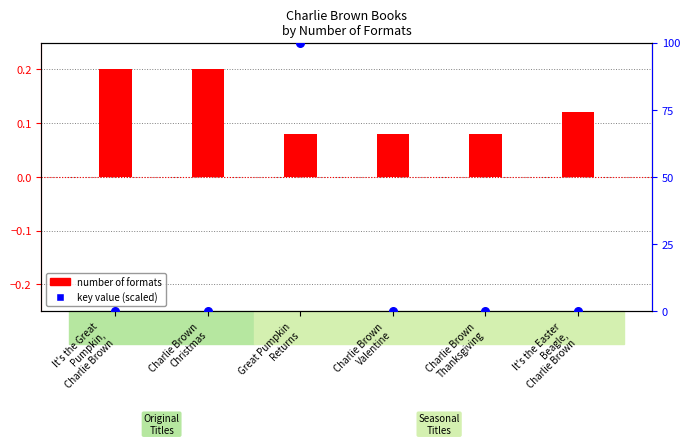

What is the total value across all series at Great Pumpkin
Returns?

100.1